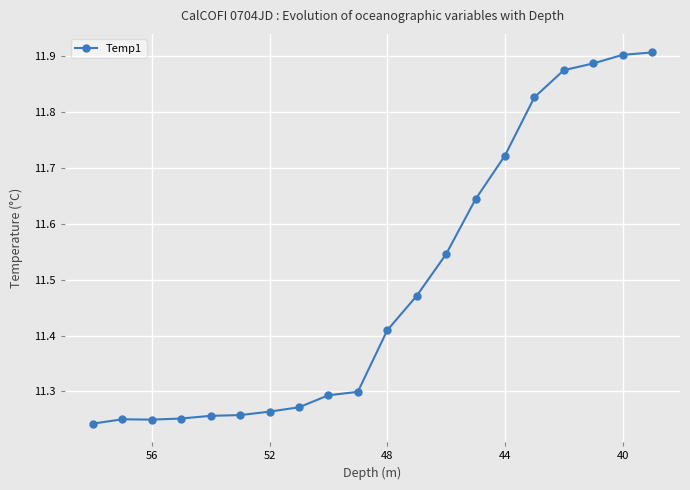

How many interior local peaks (higher than both neighbors) does the data have?

1